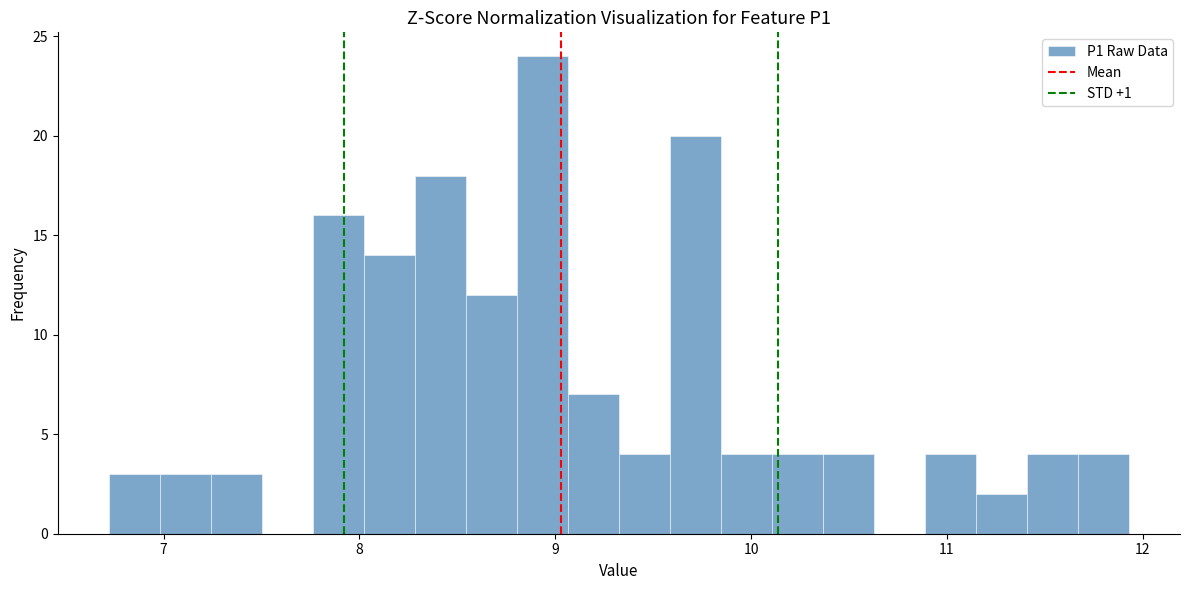

Around what value on the x-axis is the tallest bar? Give the approximate position of its centre, as read against the axis.

8.9